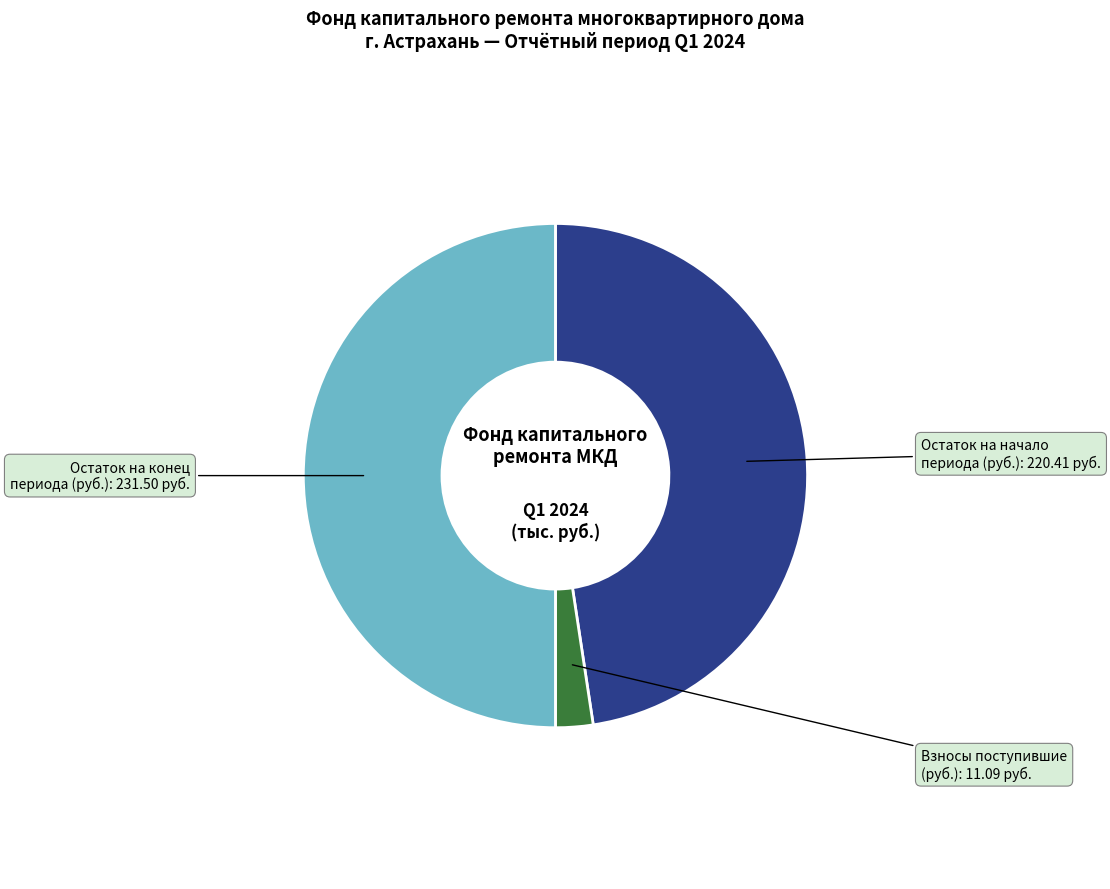

How many slices are in this pie chart?

3